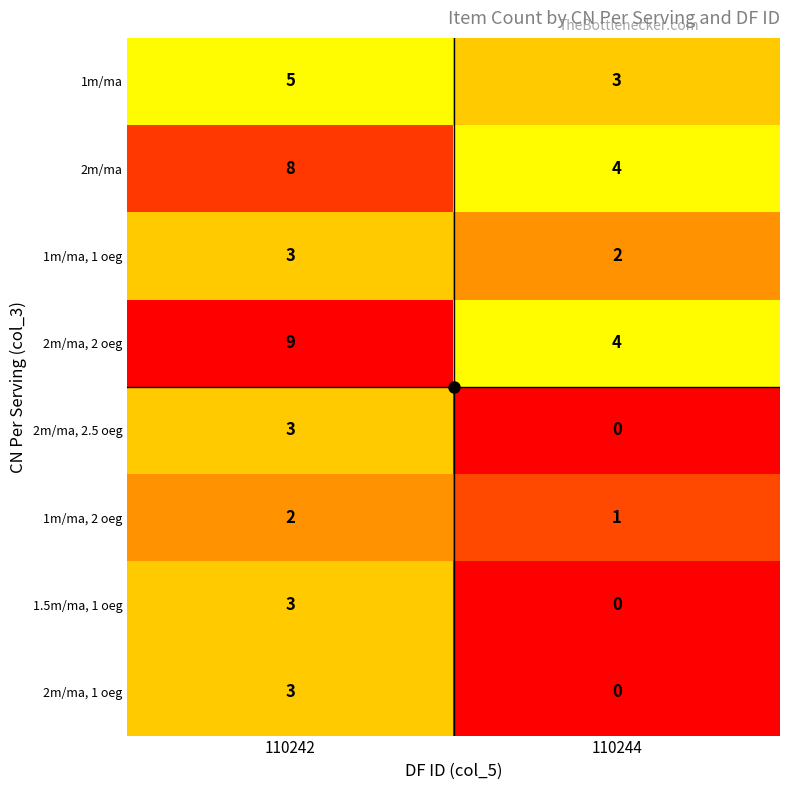

Rank the categories by 1m/ma value from highest to lowest.

110242, 110244